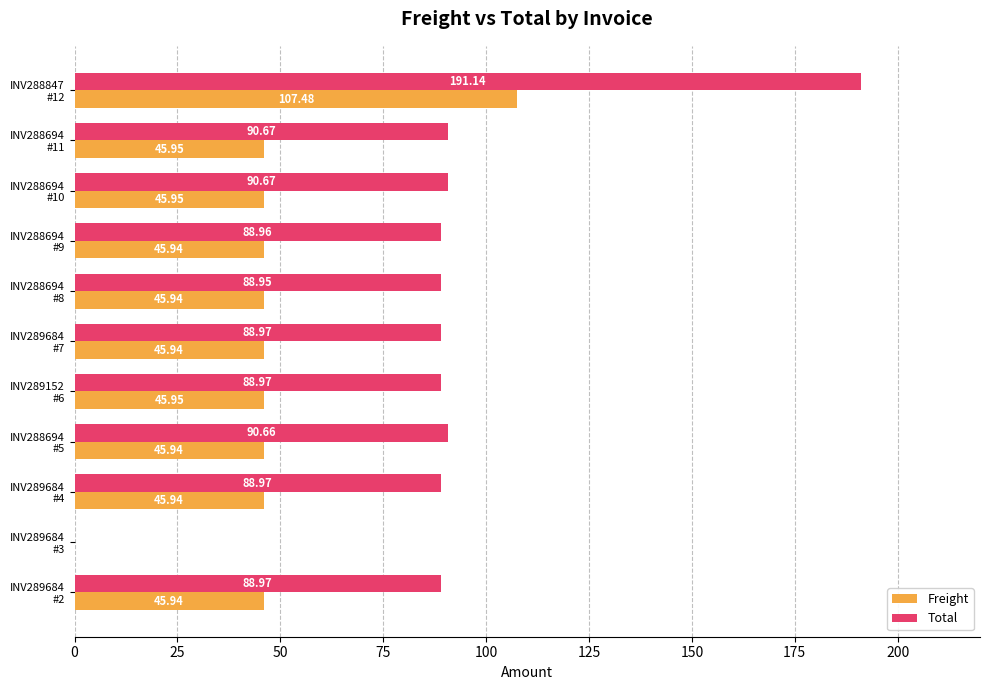

Which series has the largest total across all categories?

Total